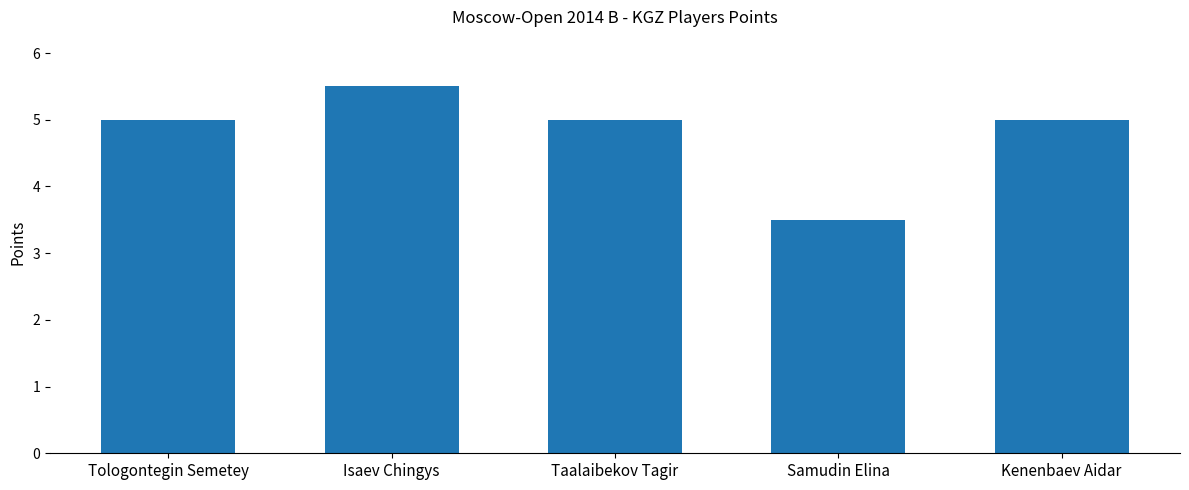

Read the value at Samudin Elina.

3.5